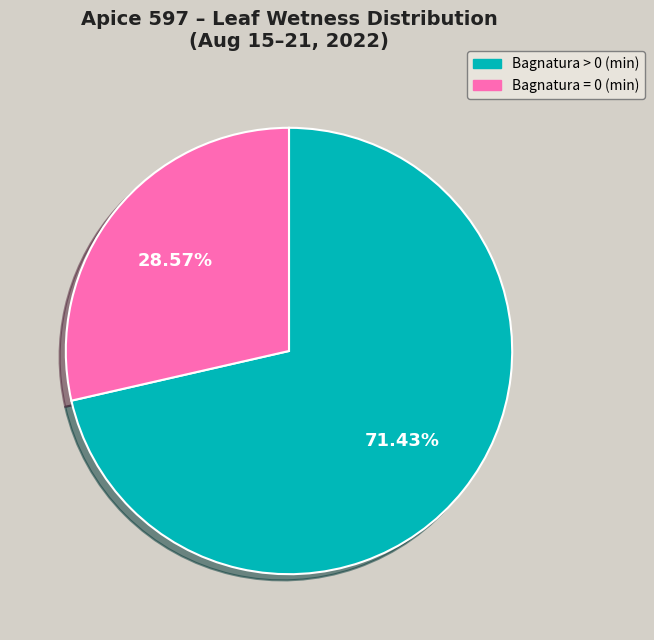

Is there any slice that represents more than half of the pie?

Yes